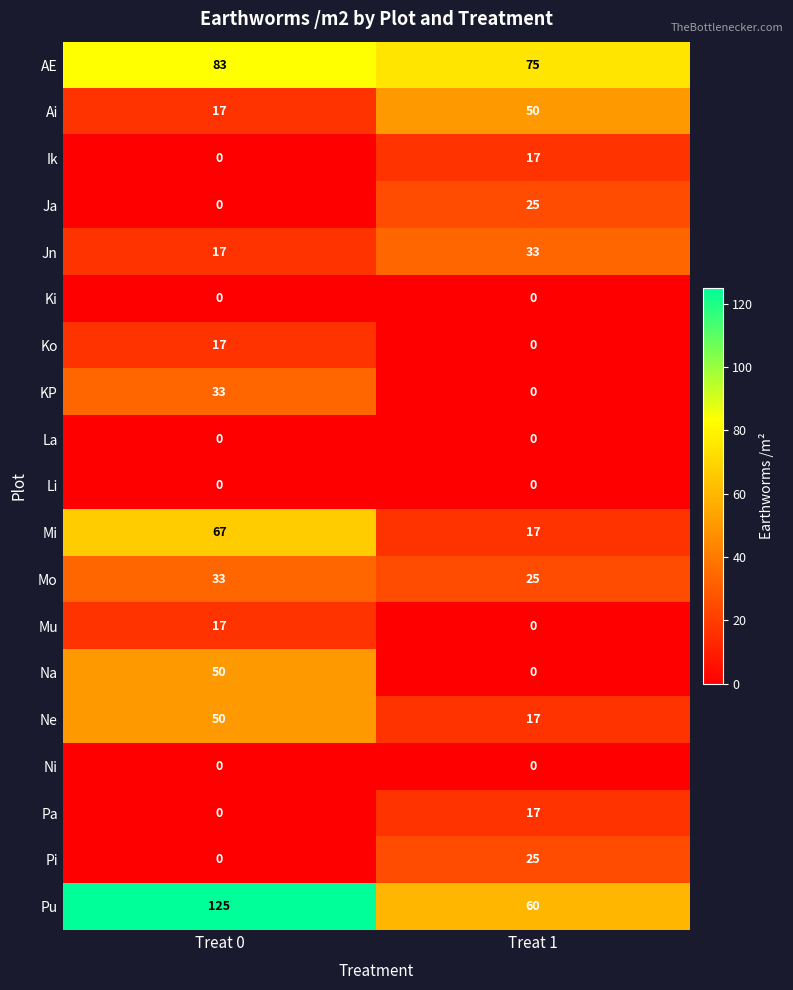

The value of Ko at Treat 1 is -11. True or false?

False